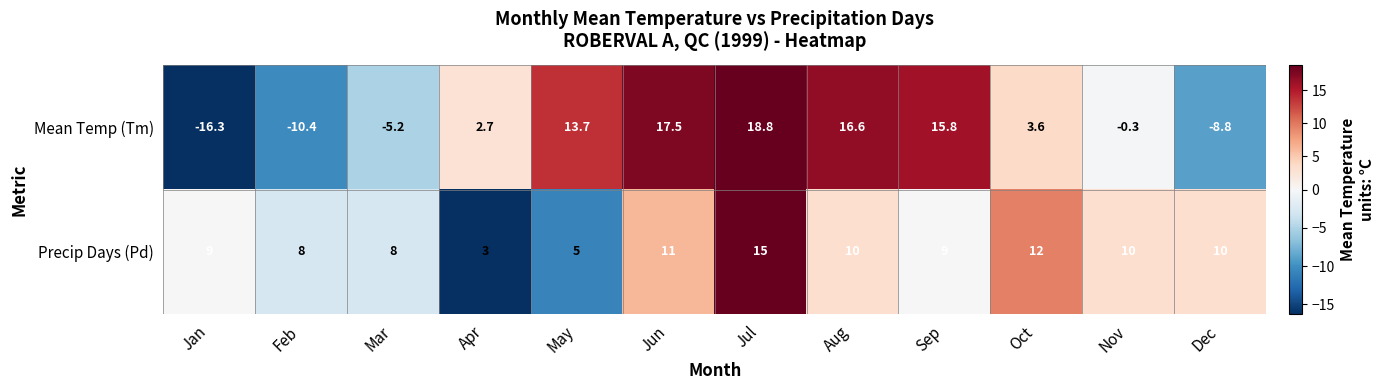

What is the smallest value displayed?

3